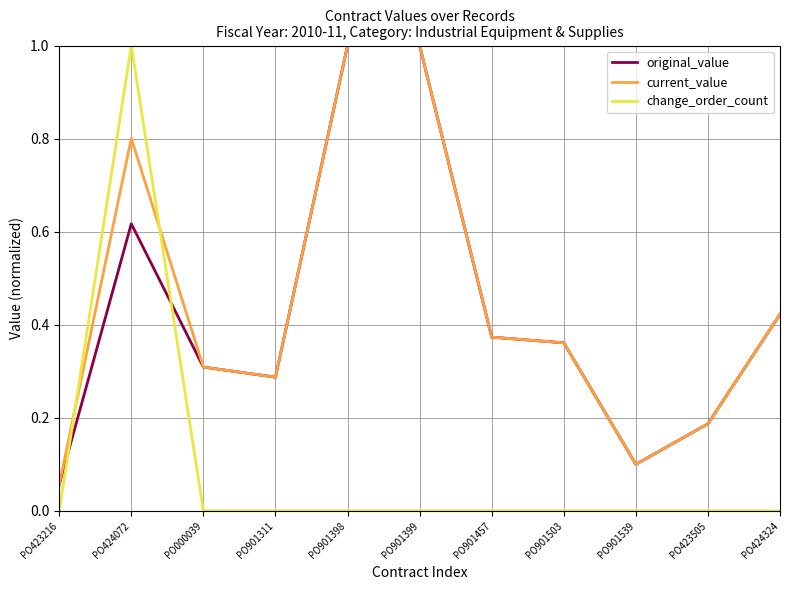

True or false: original_value has a value of 0.1 at PO901311.

False